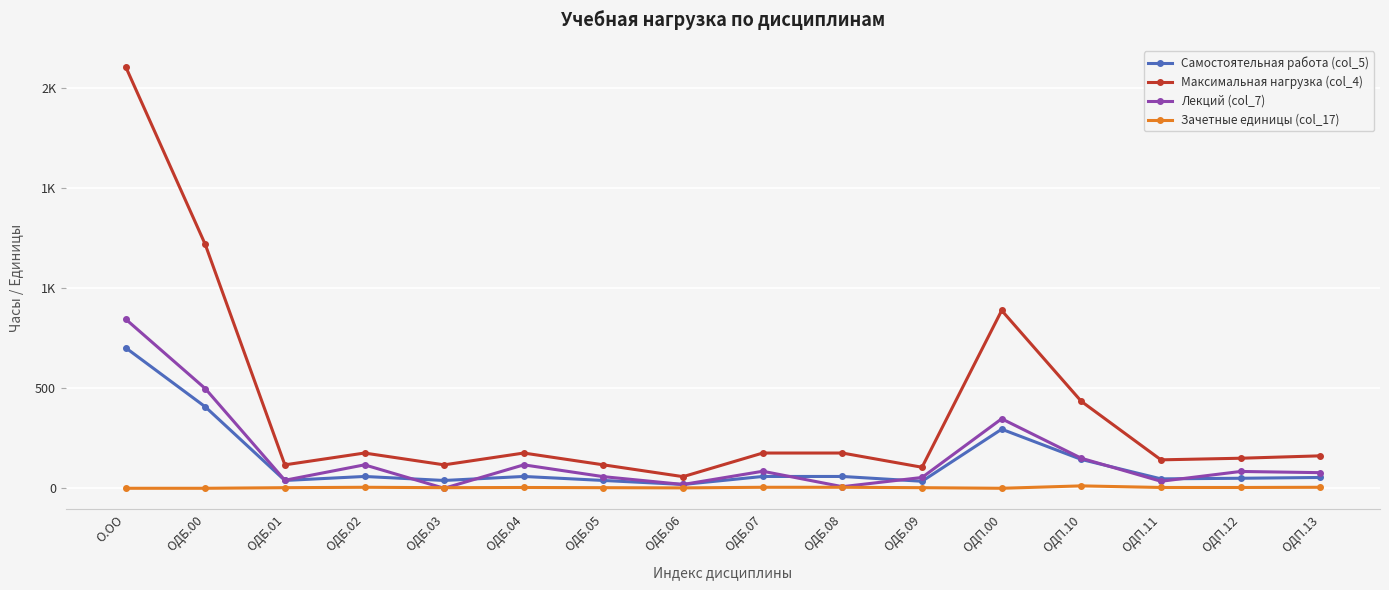

The value of Самостоятельная работа (col_5) at ОДБ.04 is 59. True or false?

True